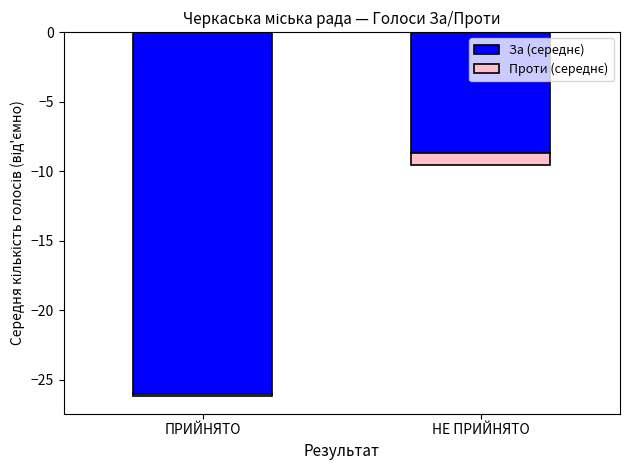

Which has a higher value, НЕ ПРИЙНЯТО or ПРИЙНЯТО?

НЕ ПРИЙНЯТО